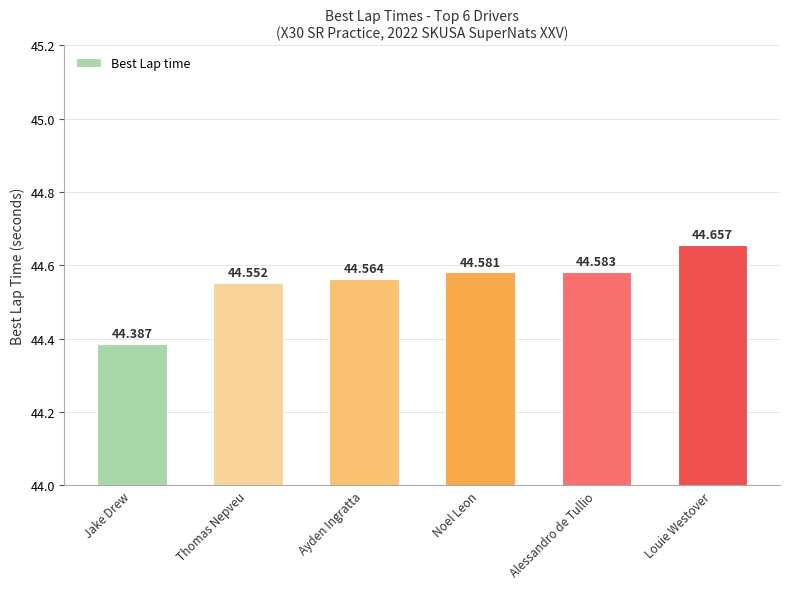

What is the label of the 2nd bar from the left?

Thomas Nepveu